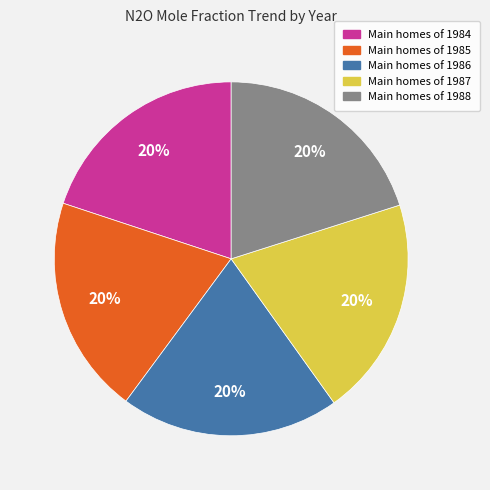

How many segments does this pie chart have?

5